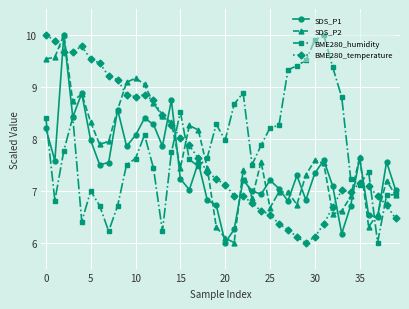

What is the minimum value shown in the chart?

6.0